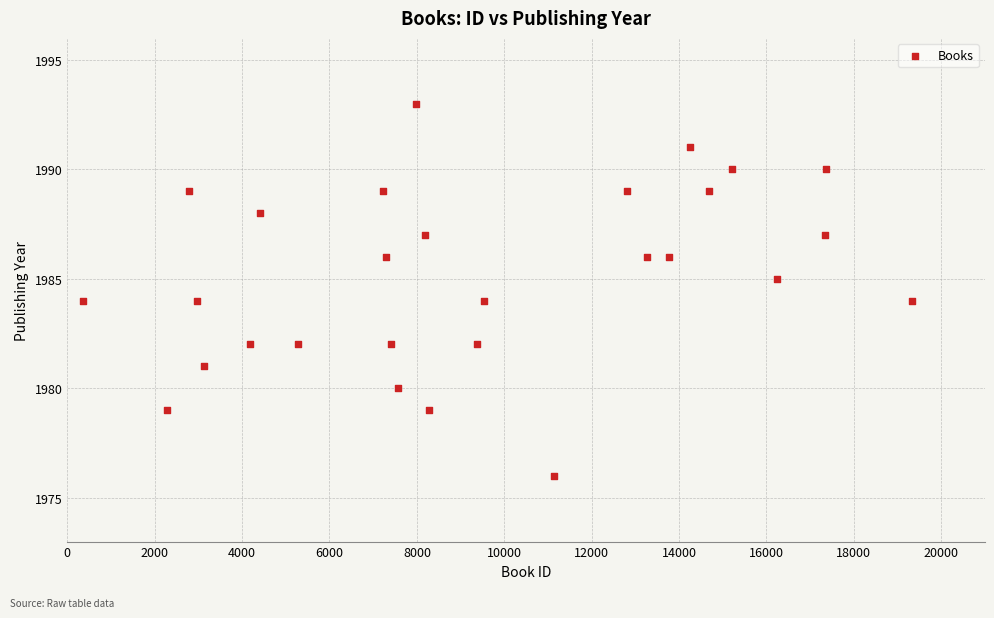

What is the range of Y values (max minus min)?

17